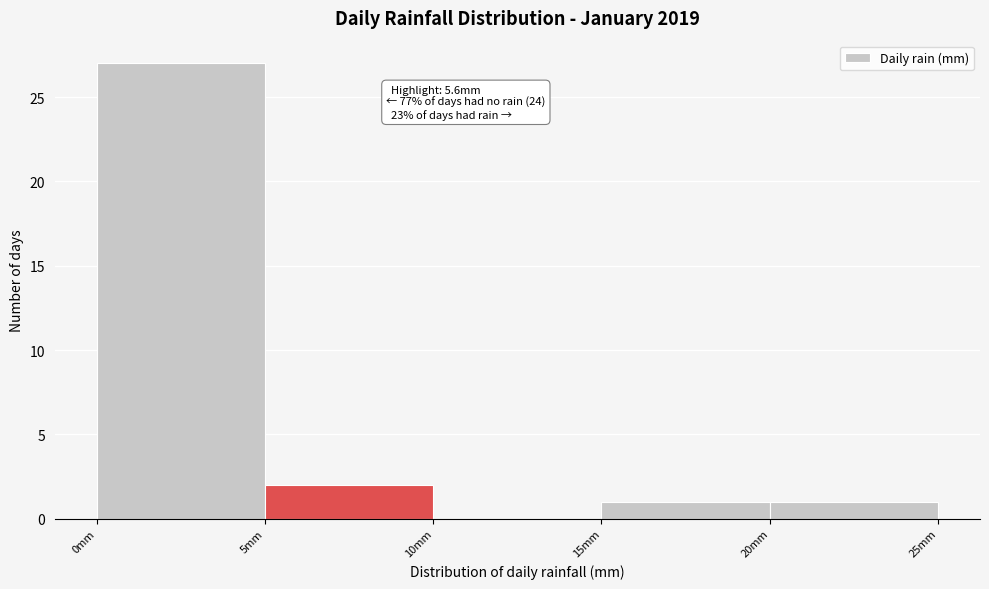

Which range on the x-axis has the tallest bar?

0 to 5